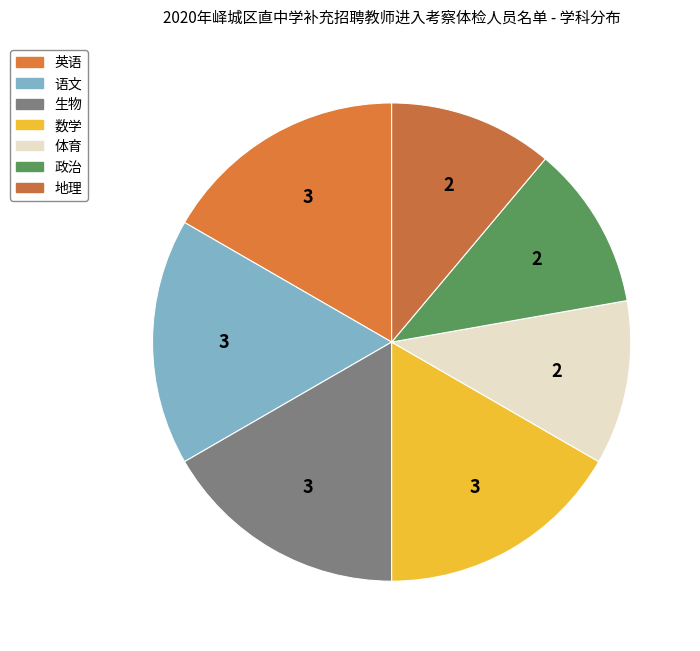

What is the change in value from 语文 to 政治?

-1